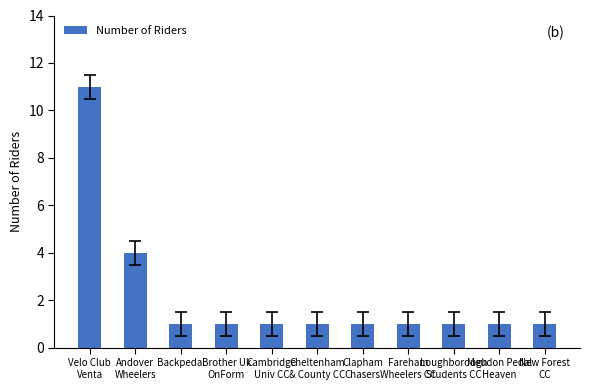

Are the bars grouped side by side (vs. stacked)?

No